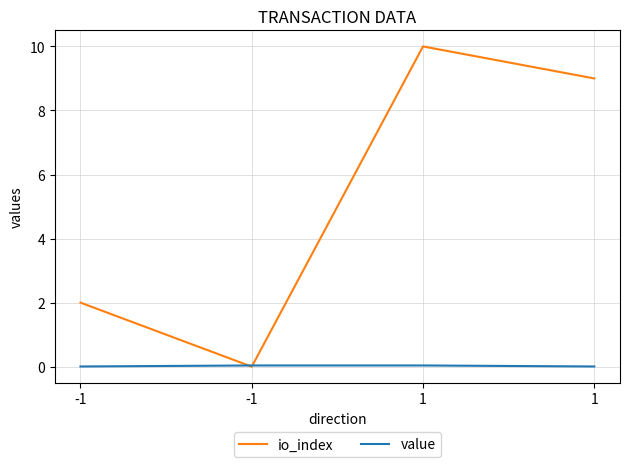

Is the value of value at -1 greater than the value of io_index at -1?

No